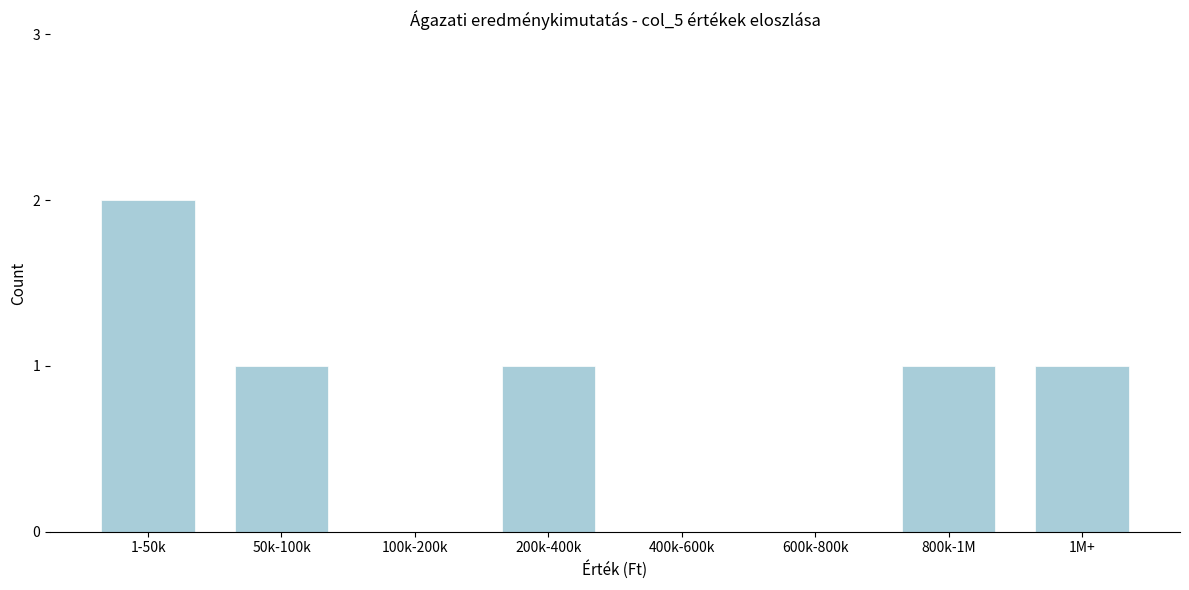

Reading left to right, transcribe all the data shown in this chart.

1-50k=2	50k-100k=1	100k-200k=0	200k-400k=1	400k-600k=0	600k-800k=0	800k-1M=1	1M+=1